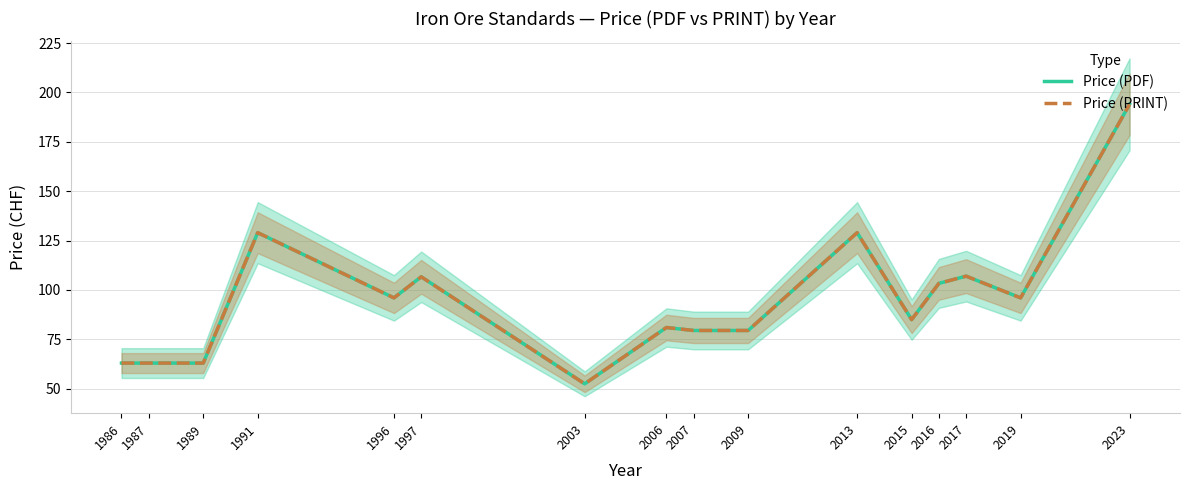

True or false: Price (PRINT) has a value of 171.0 at 2013.

False